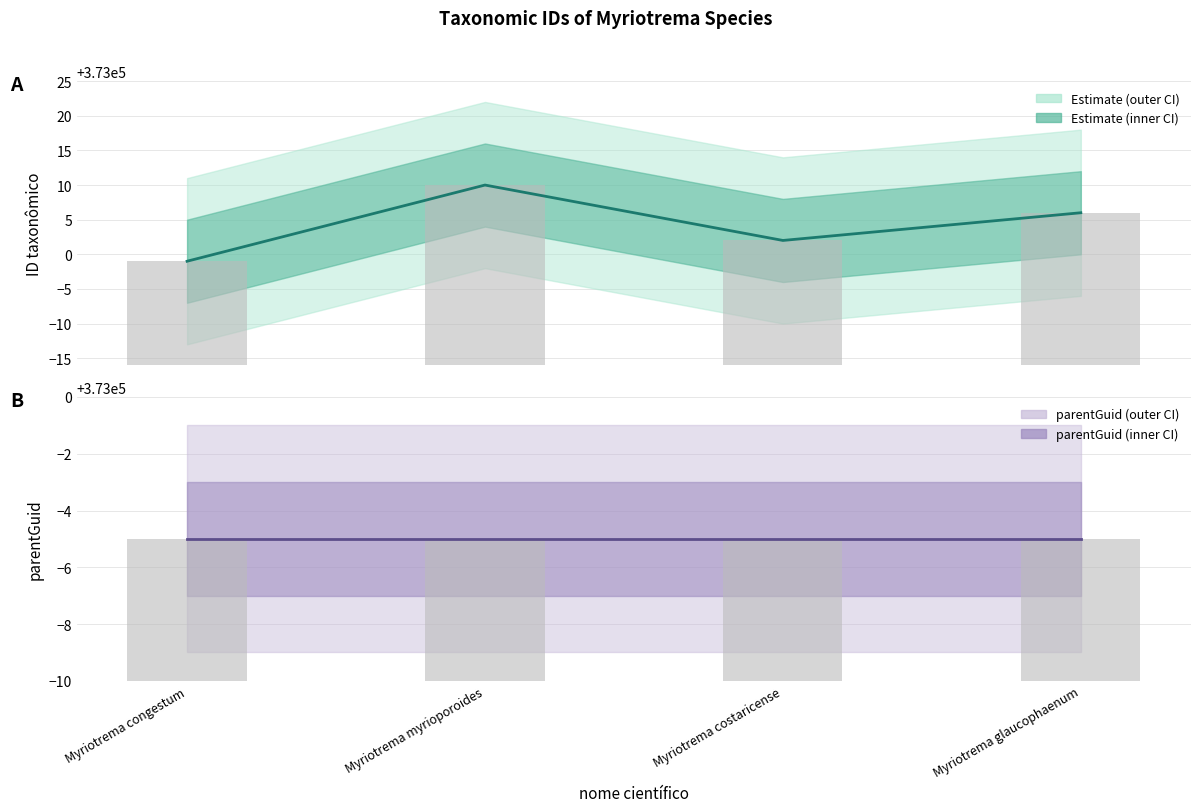

What is the value of the parentGuid (center) bar at the 2nd from the left?

372995